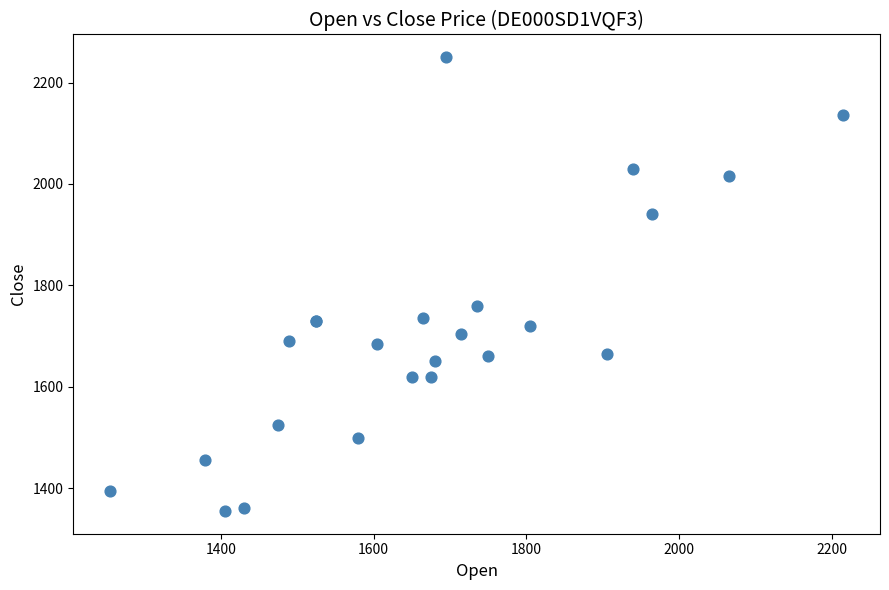

What Y value in the scatter plot is closest to 1802?

1760